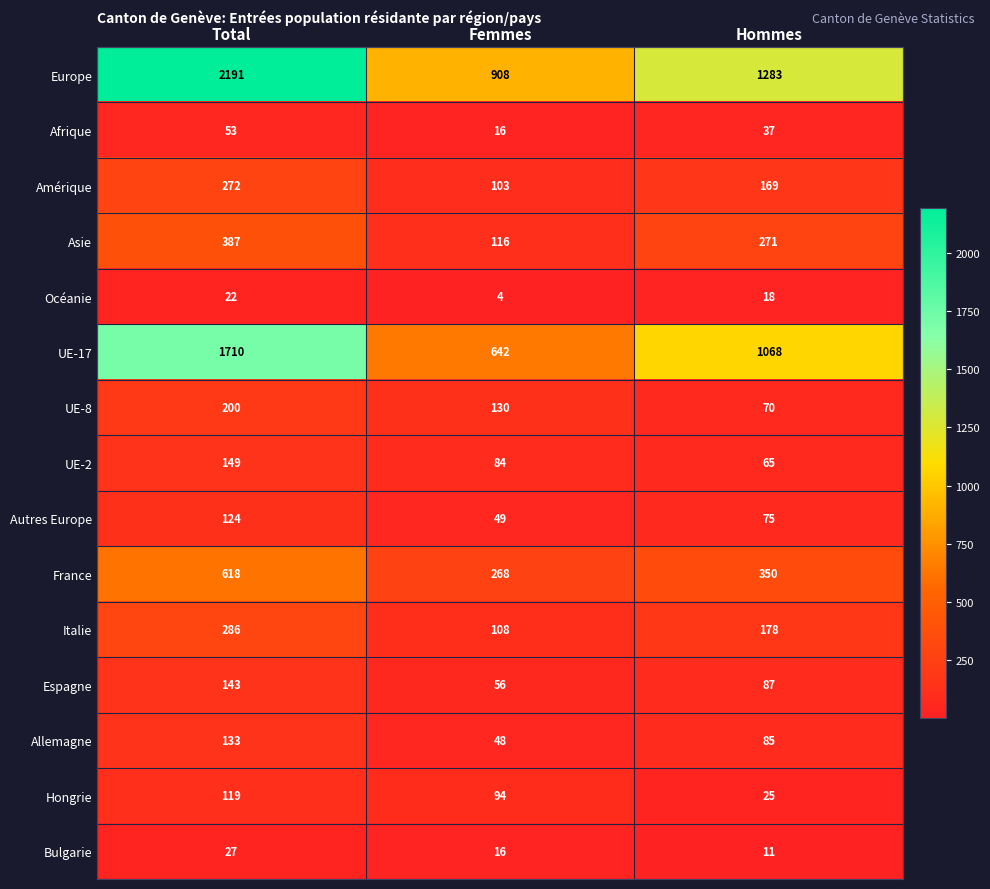

Which series has the largest total across all categories?

Europe